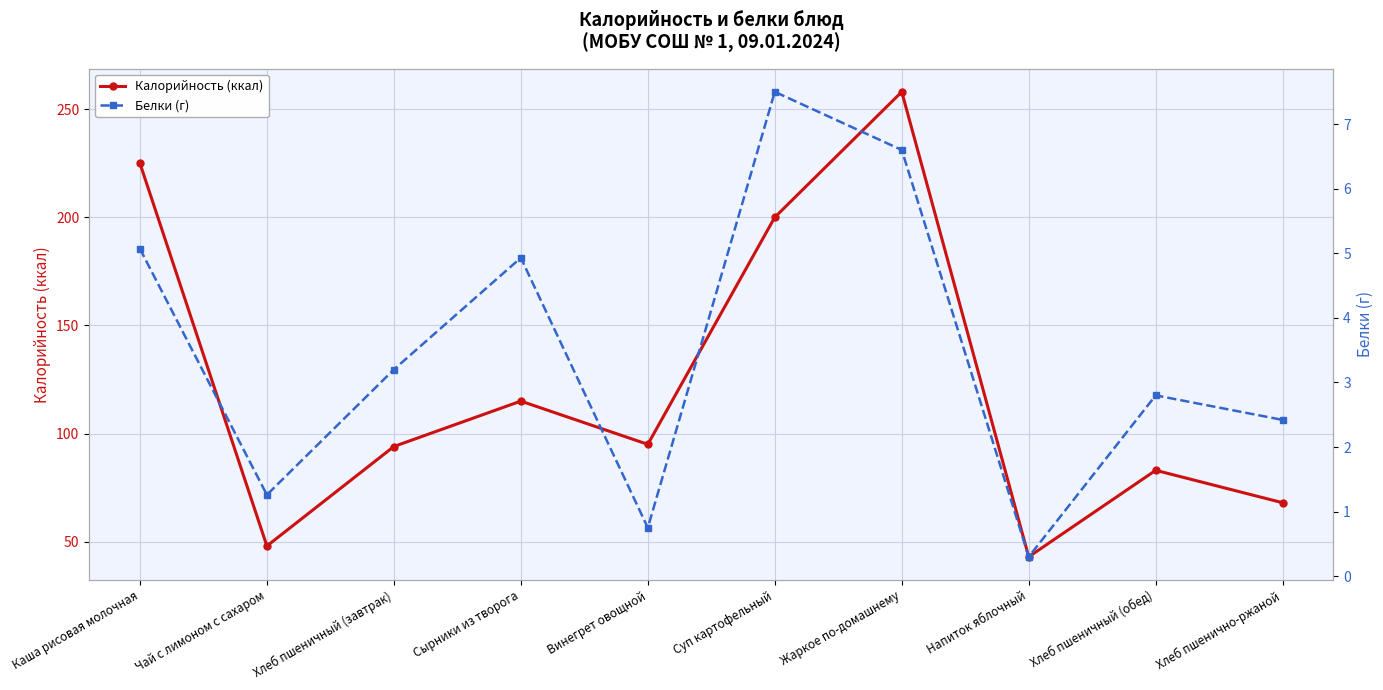

Which series has the largest range (max minus min)?

Калорийность (ккал)